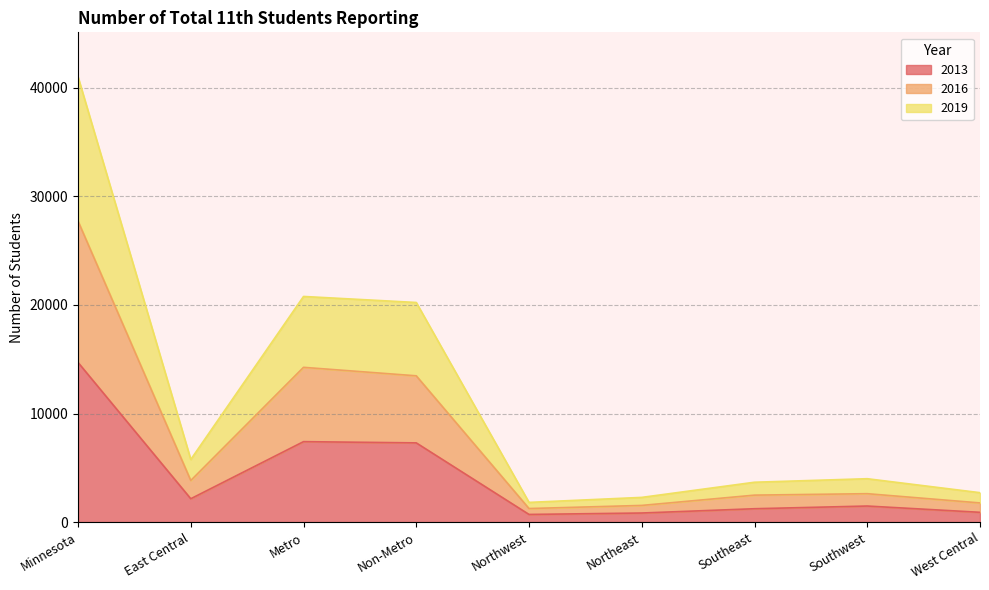

At how many categories does at least one series exceed 33167?

1